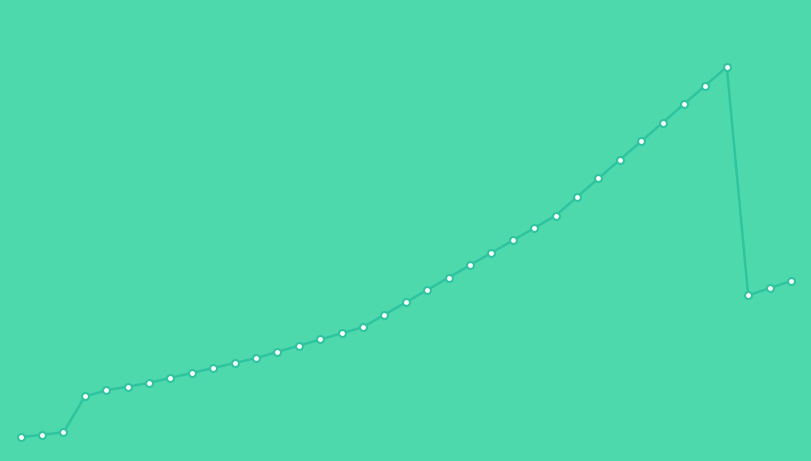

What is the sum of all values?

1440395.1